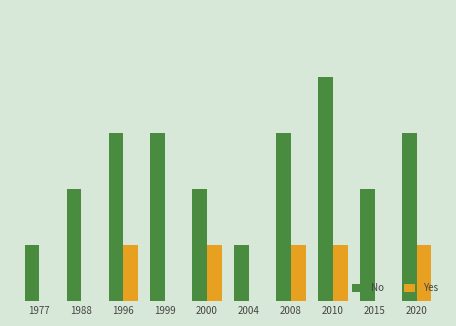

What are all the series names shown in the legend?

No, Yes